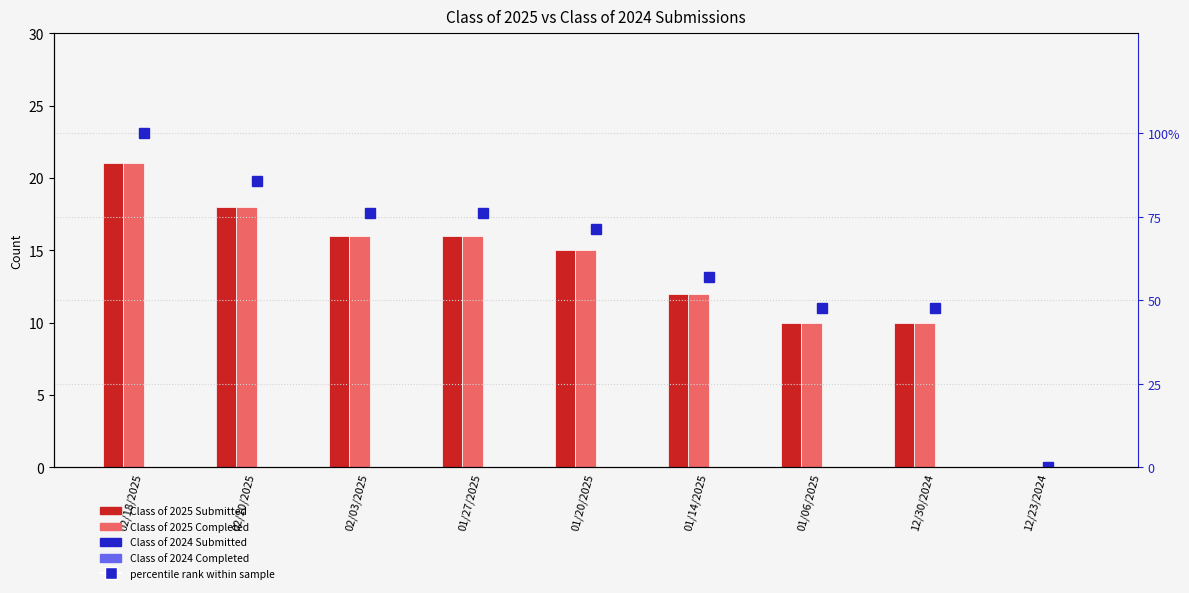

At which label does Class of 2025 Completed reach its minimum?

12/23/2024